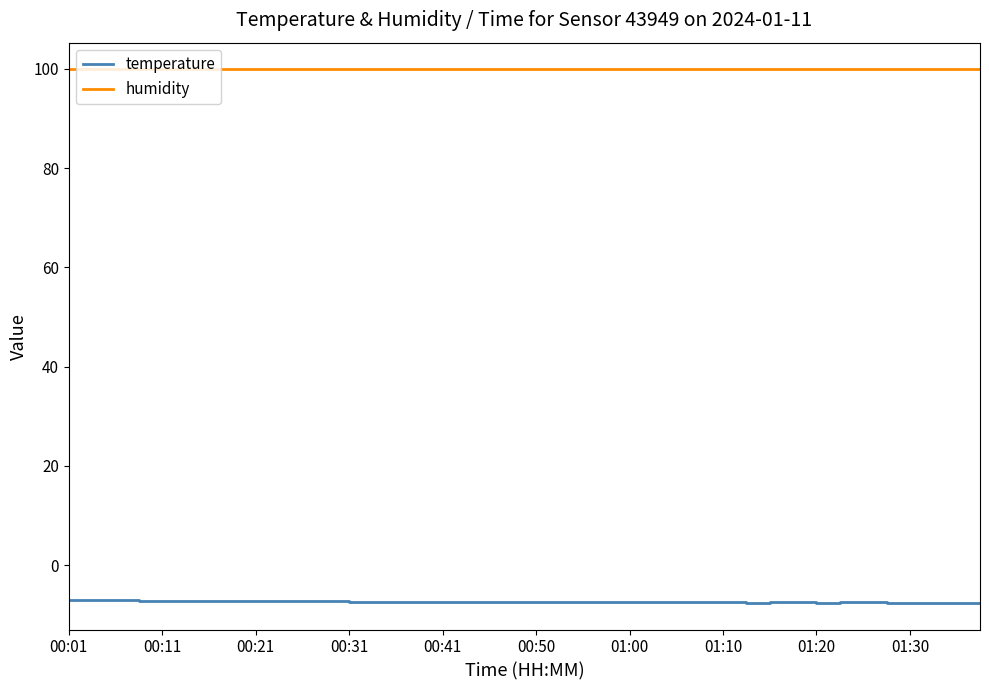

Rank the series by their average value, from lowest to highest.

temperature, humidity